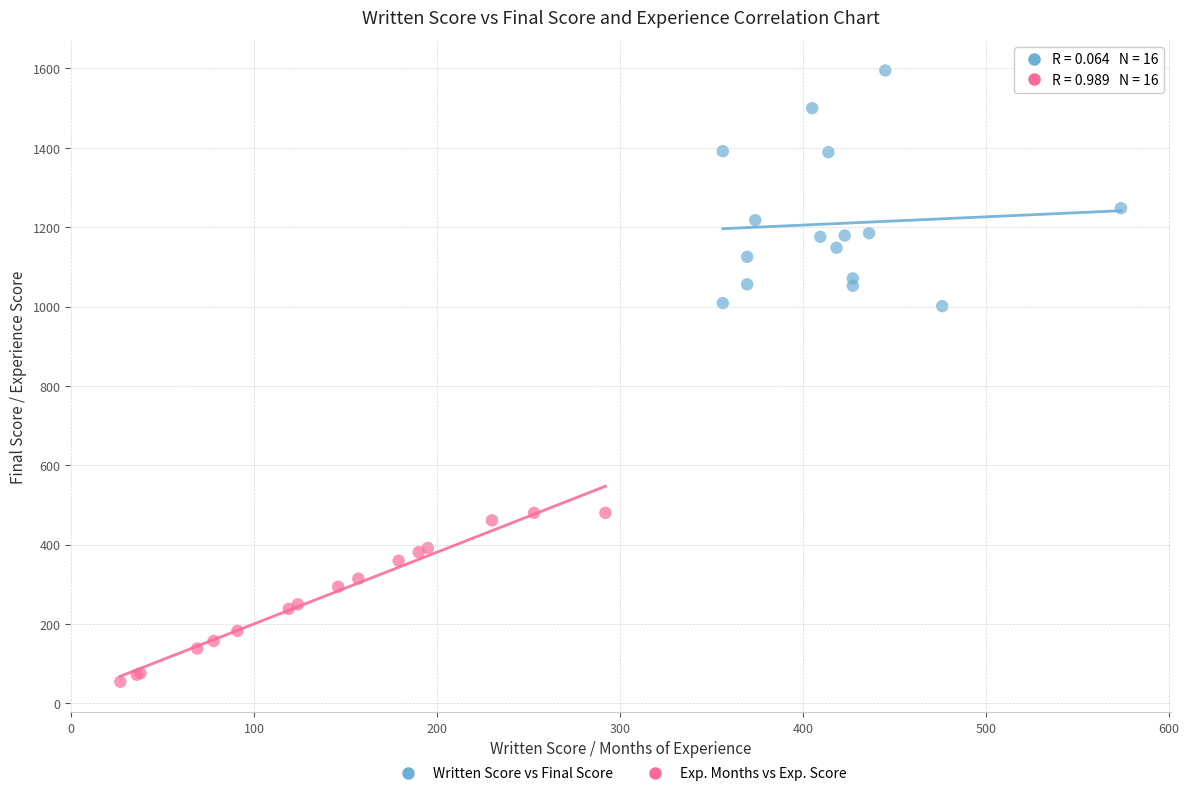

Which series reaches the minimum Y coordinate?

Exp. Months vs Exp. Score